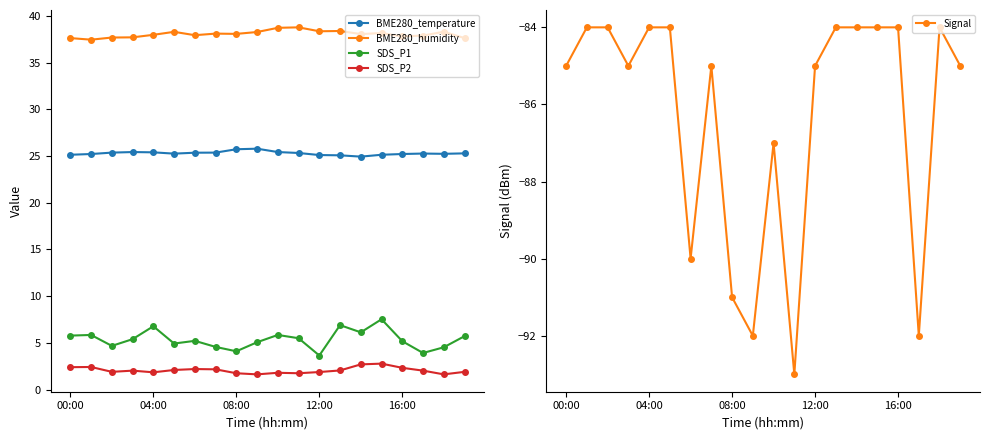

Which series has the largest total across all categories?

BME280_humidity